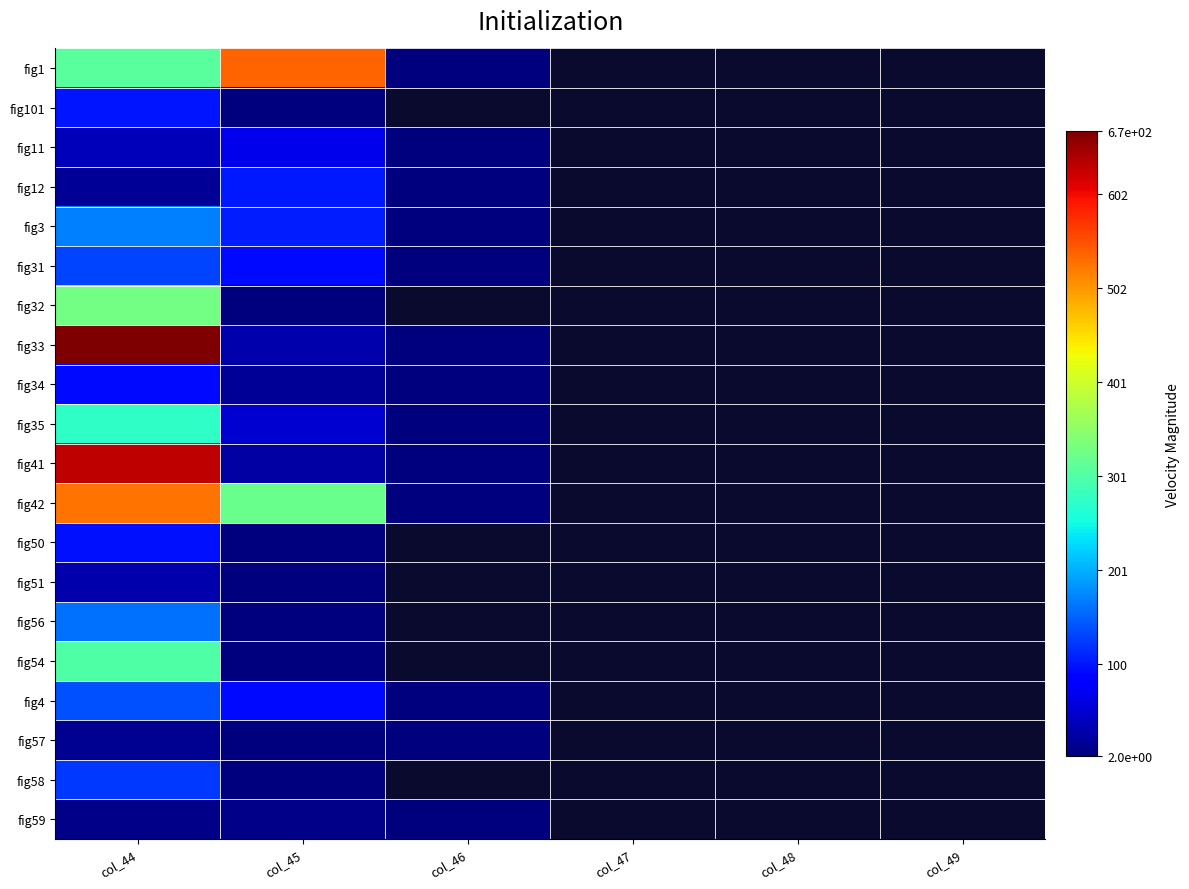

Between col_44 and col_45, which series saw the biggest shift?

fig33